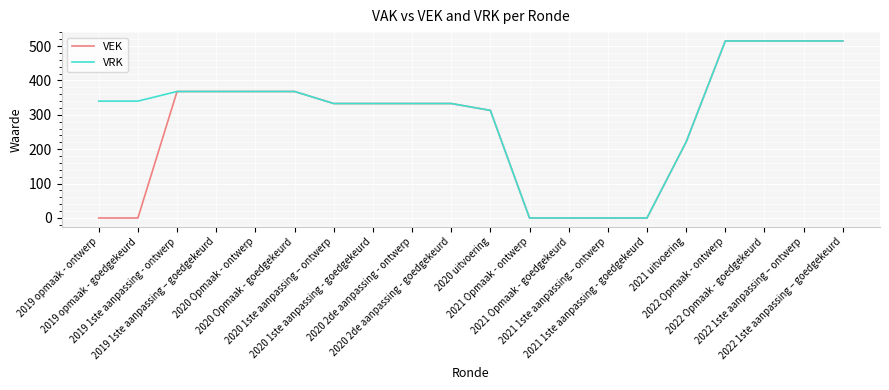

List the series in order of their overall mean, lowest first.

VEK, VRK